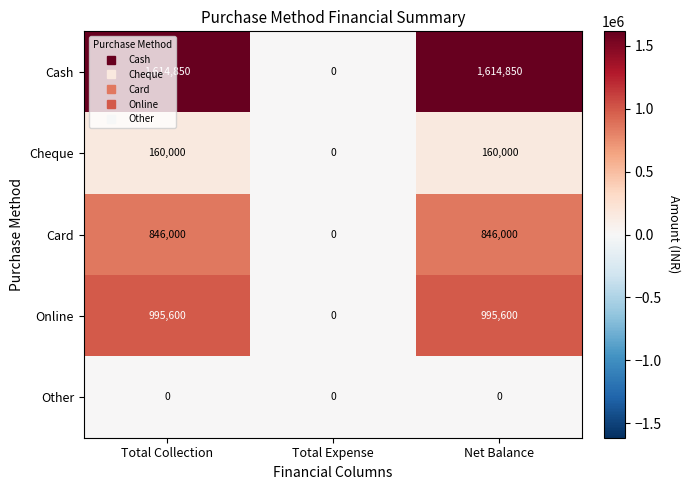

How many Cheque values are between 0 and 160000?

3